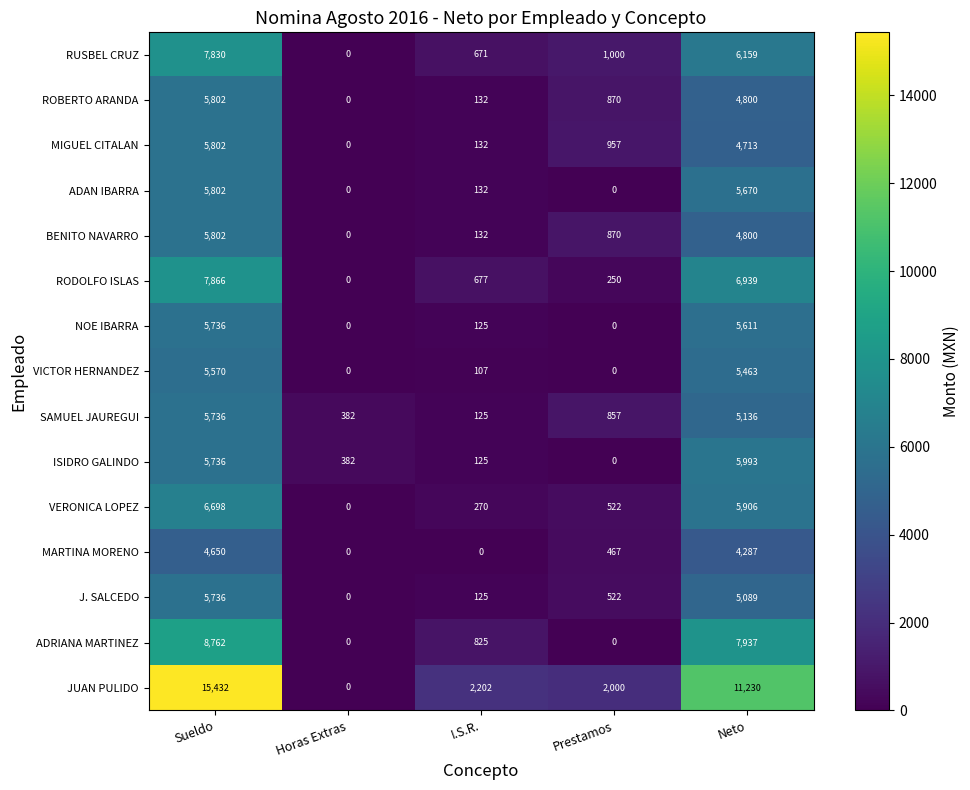

How many data points in RUSBEL CRUZ are less than 1000?

2